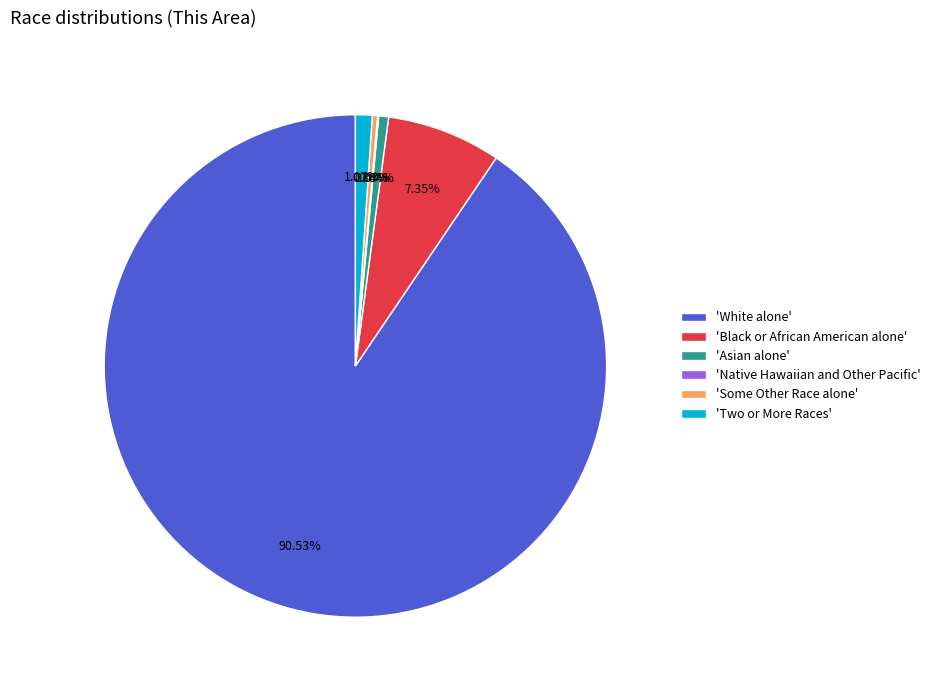

What is the largest slice in the pie chart?

'White alone'